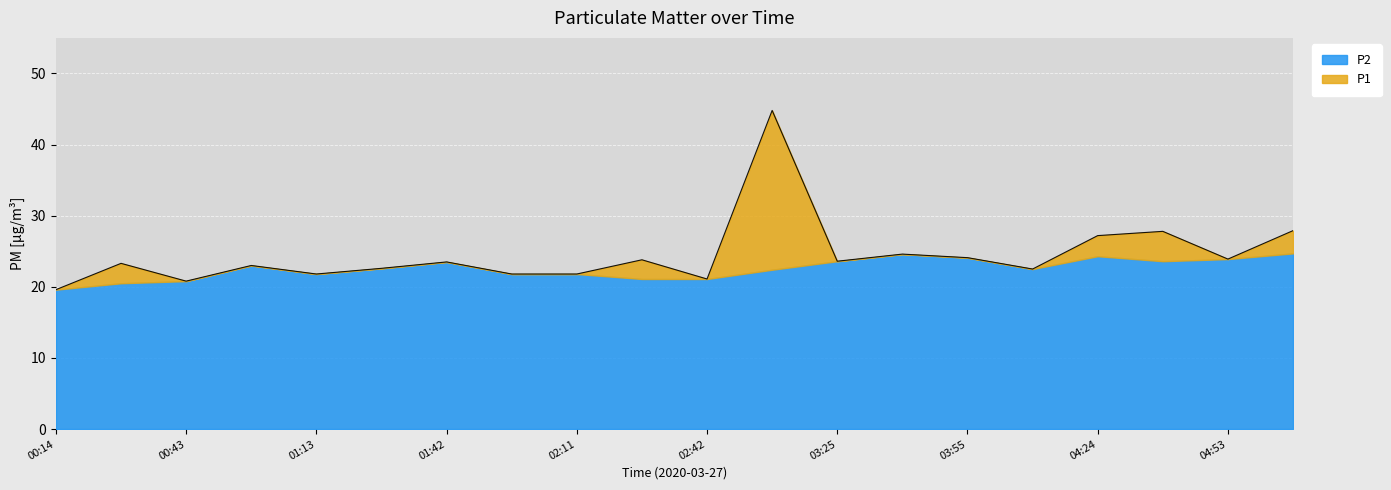

List the labels in order of value, smallest first.

00:14, 00:43, 02:42, 01:13, 01:56, 02:11, 04:10, 01:27, 00:57, 00:29, 01:42, 03:25, 02:26, 04:53, 03:55, 03:40, 04:24, 04:38, 05:08, 02:55